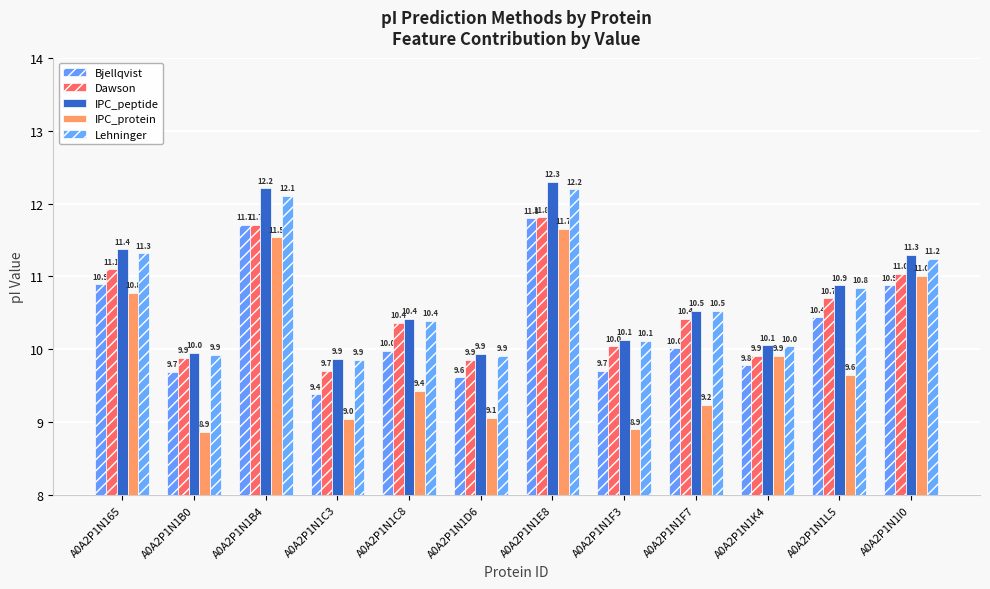

How many bars are there in total?

60